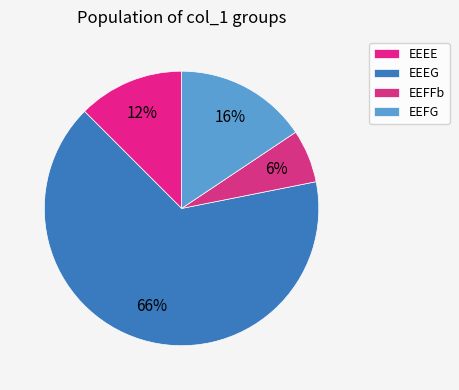

Between EEEG and EEFG, which is larger?

EEEG